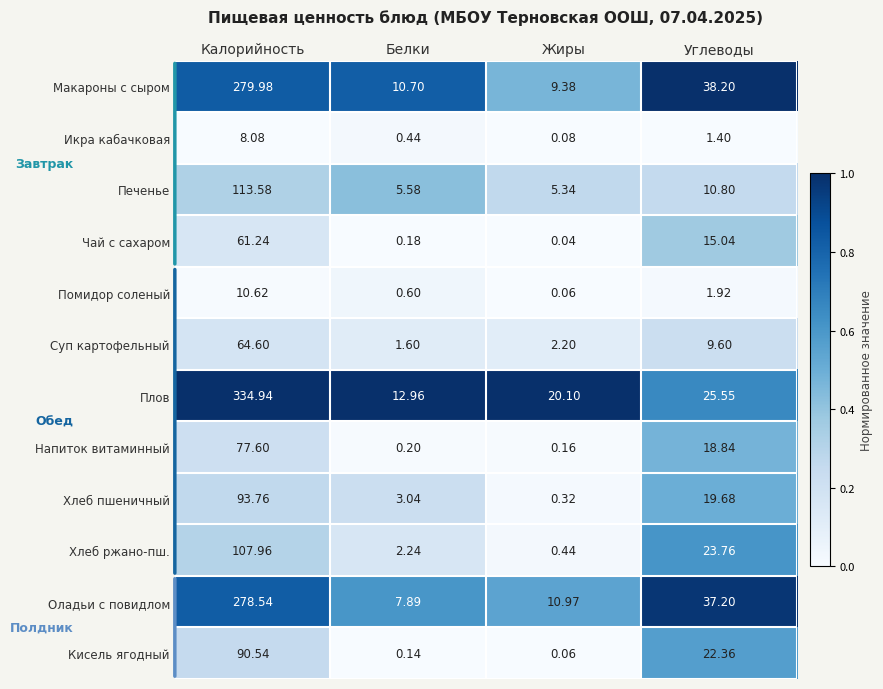

List the labels in order of Кисель ягодный value, smallest first.

Жиры, Белки, Углеводы, Калорийность